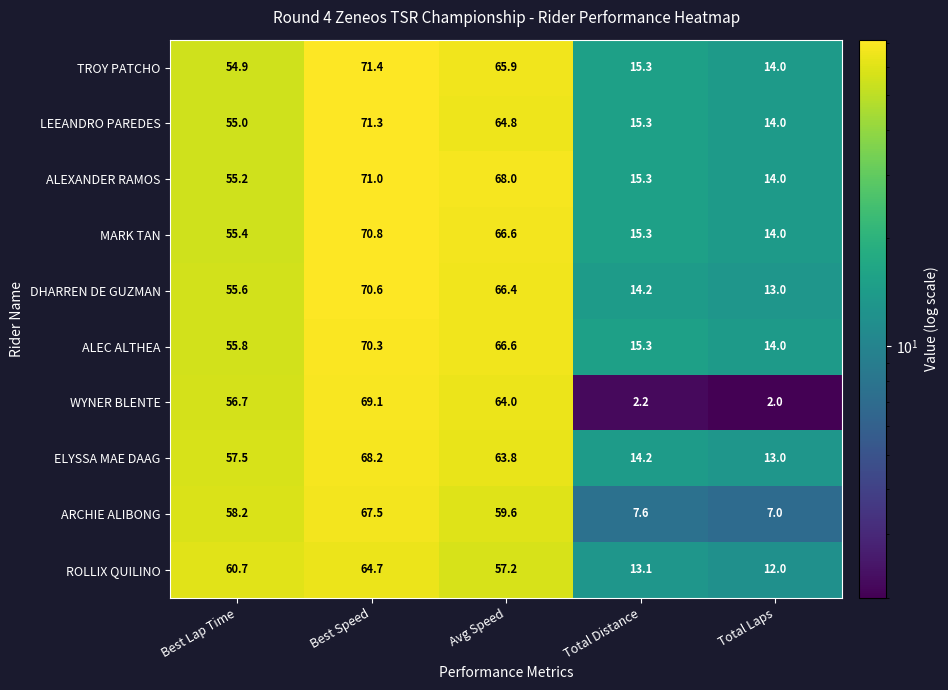

What is the sum of the LEEANDRO PAREDES values at Total Distance and Best Speed?

86.6